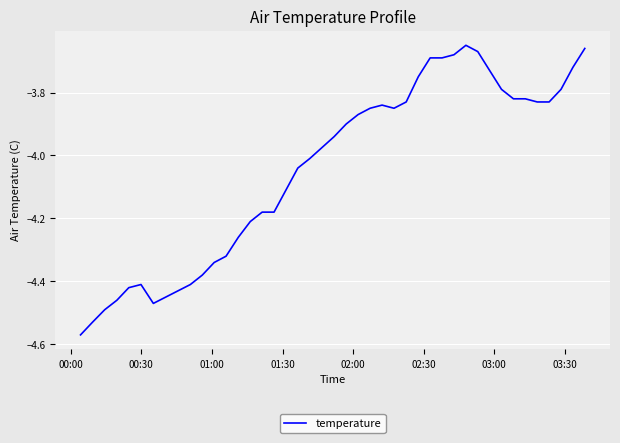

What is the difference between the maximum and minimum values?

0.9